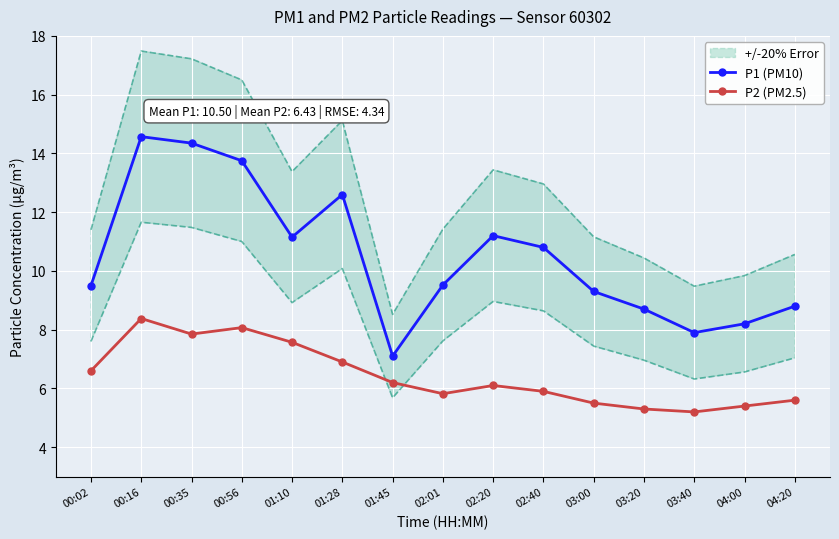

Reading left to right, extract all data points from this chart.

P1 (PM10): 9.5	14.6	14.3	13.8	11.2	12.6	7.1	9.5	11.2	10.8	9.3	8.7	7.9	8.2	8.8
P2 (PM2.5): 6.6	8.4	7.8	8.1	7.6	6.9	6.2	5.8	6.1	5.9	5.5	5.3	5.2	5.4	5.6